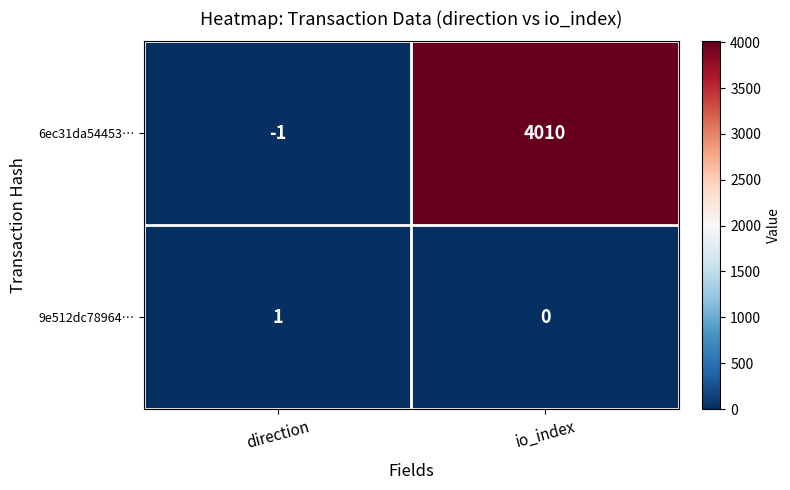

At which category does the chart reach its minimum across all series?

direction